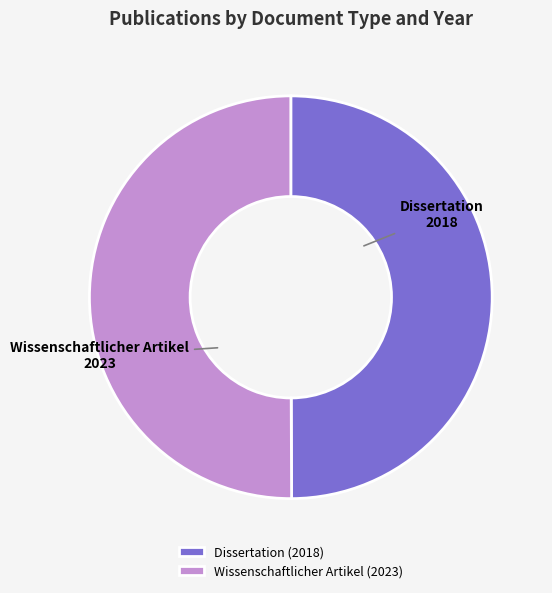

How many slices are in this pie chart?

2